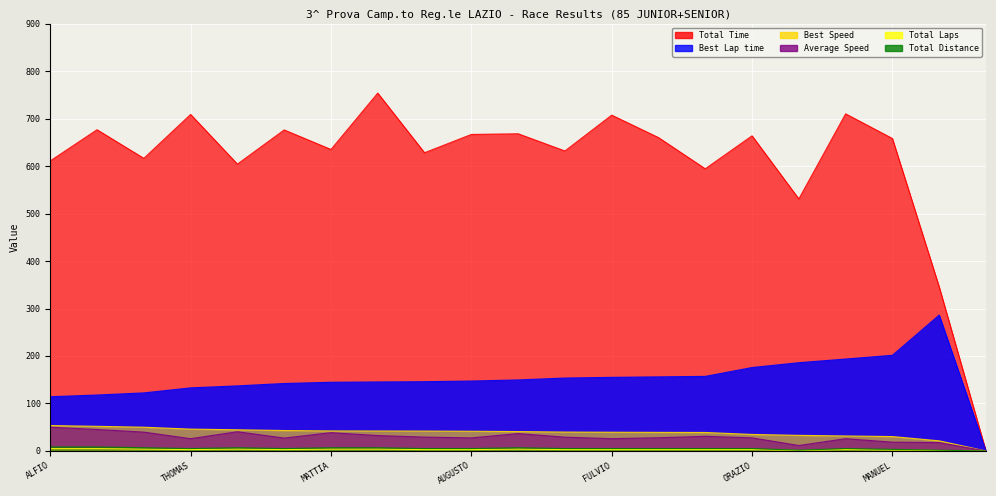

List the series in order of their peak value, lowest first.

Total Laps, Total Distance, Average Speed, Best Speed, Best Lap time, Total Time